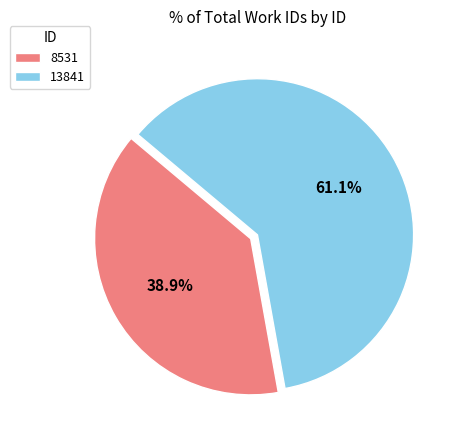

Which has a higher value, 13841 or 8531?

13841